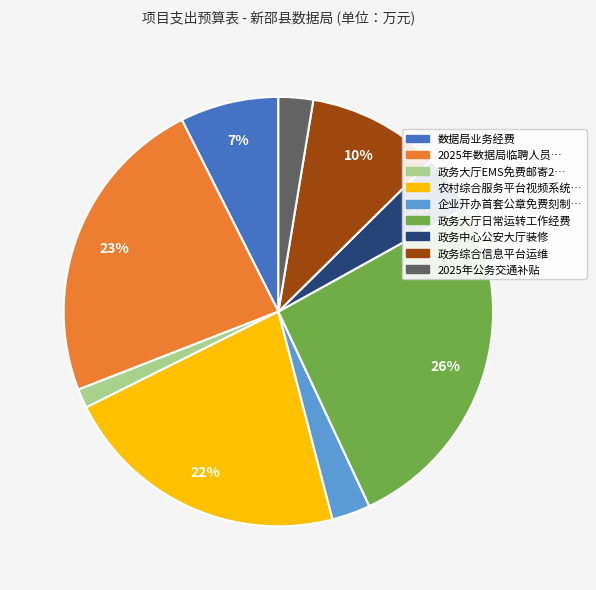

Does any single category account for the majority?

No